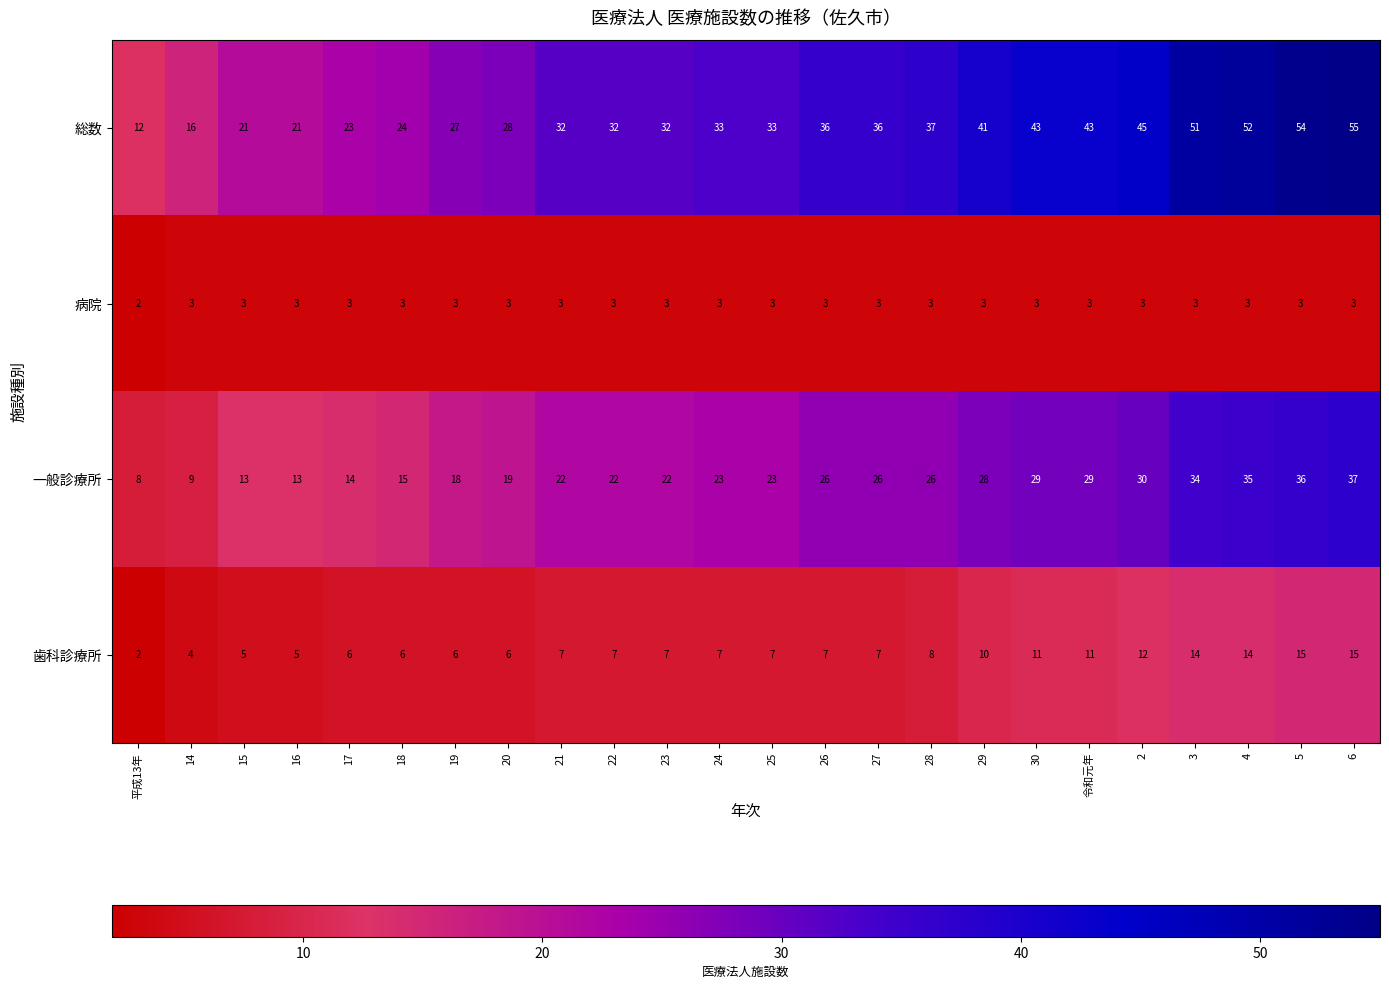

What is the spread (max minus min) of values at 6?

52